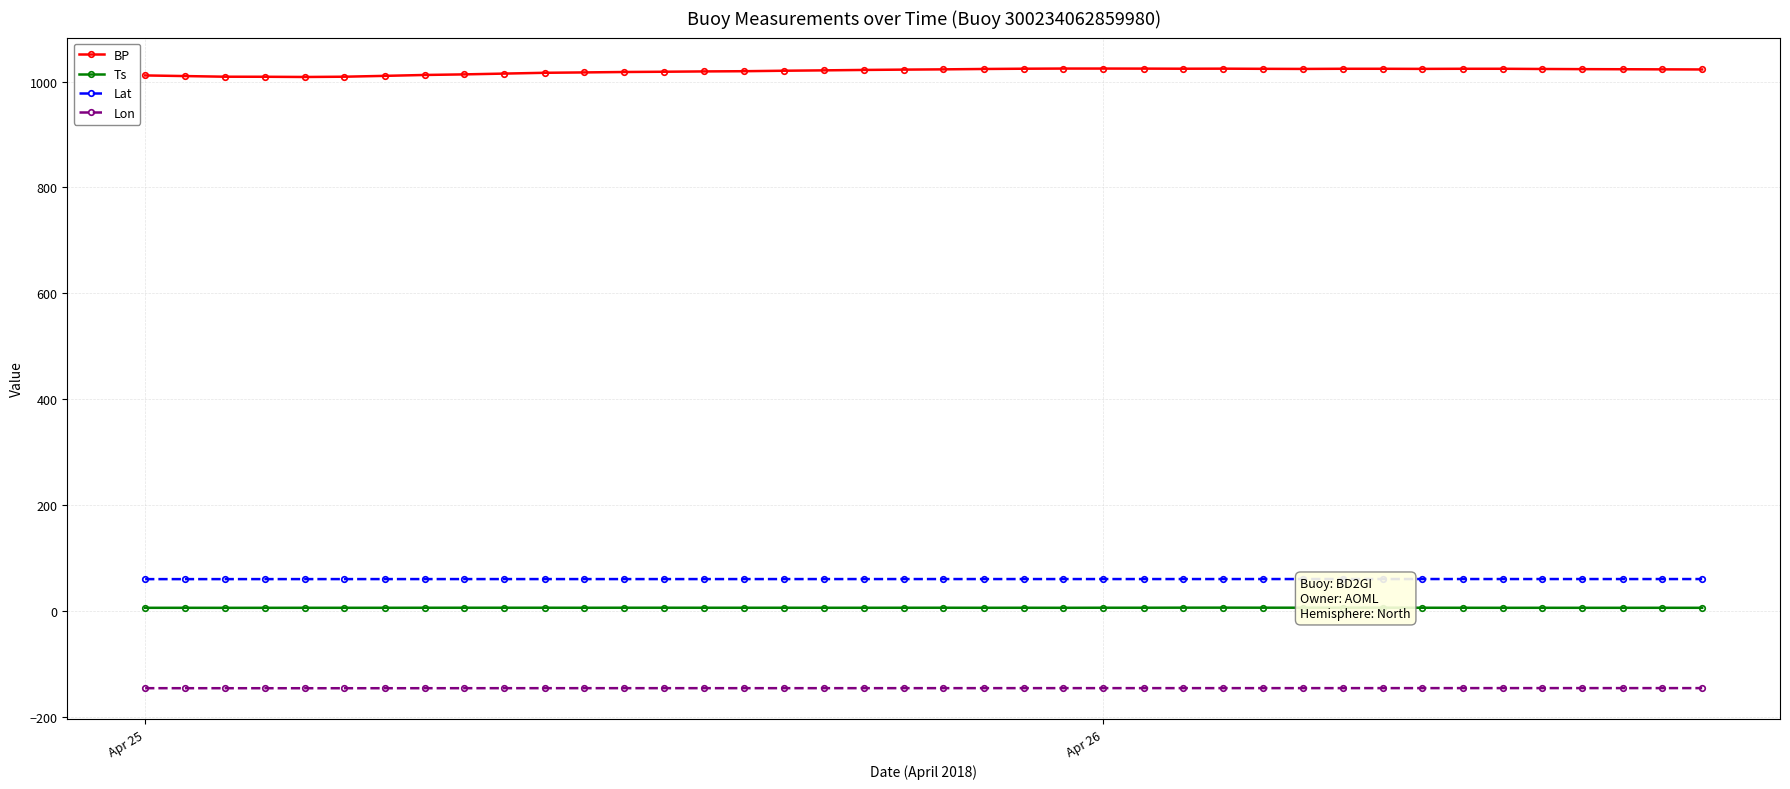

Which series has the largest range (max minus min)?

BP